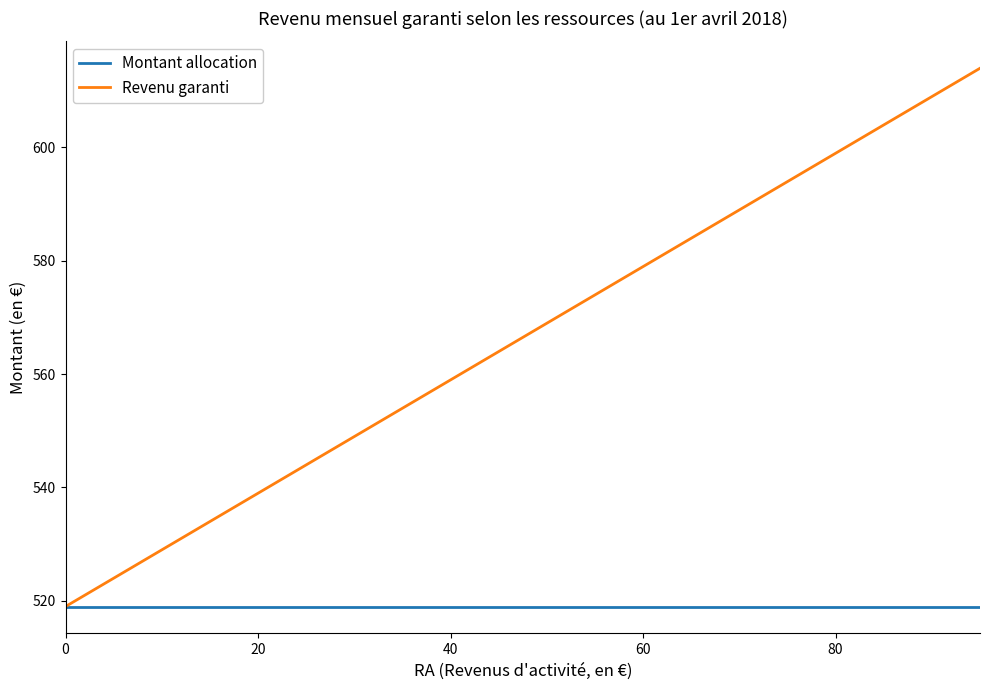

Which series has the largest range (max minus min)?

Revenu garanti